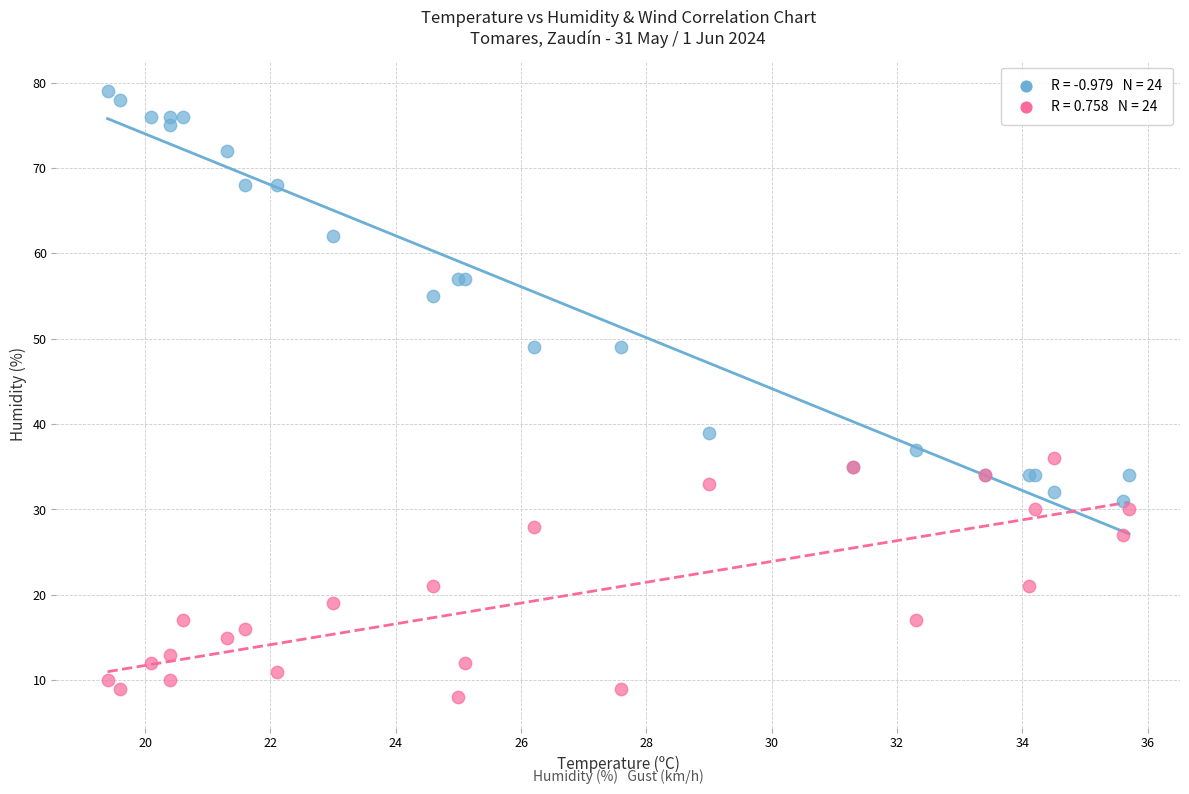

Across all series, what Y value is closest to 43?

39